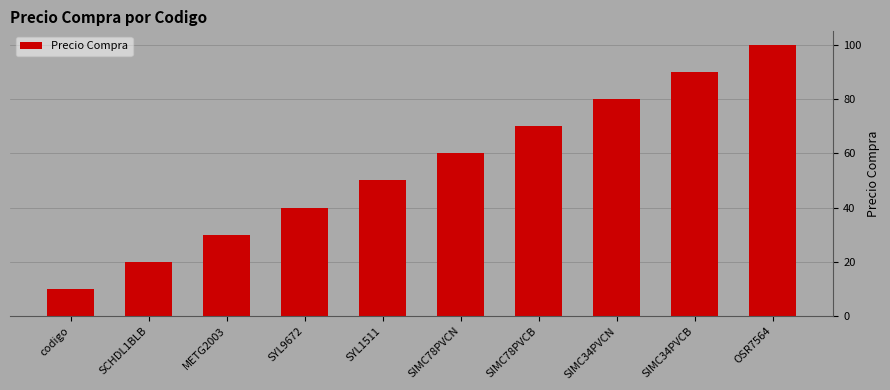

Count the number of data series in this chart.

1